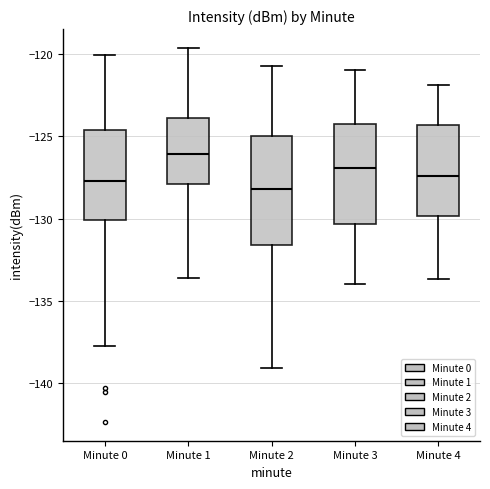

Where does the upper whisker of the box for Minute 2 end on the y-axis? The values are not printed on the chart, so give them approximately, as read against the axis.

-120.5